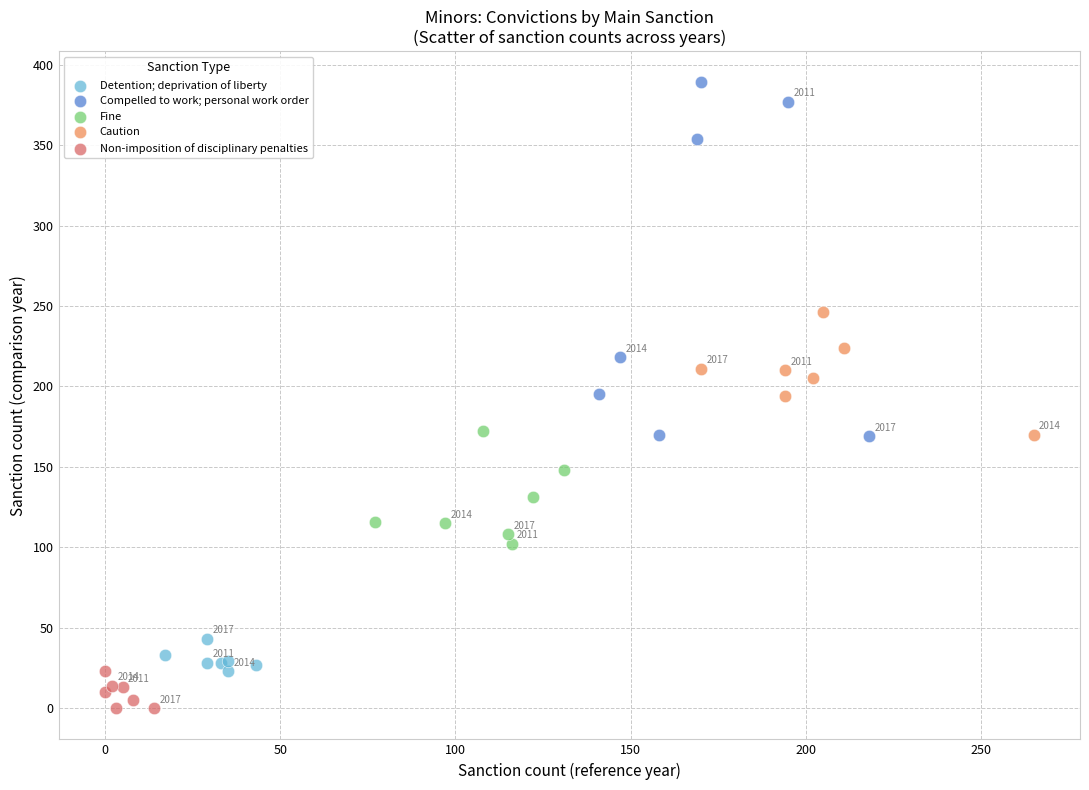

Which series has the widest spread of Y values?

Compelled to work; personal work order